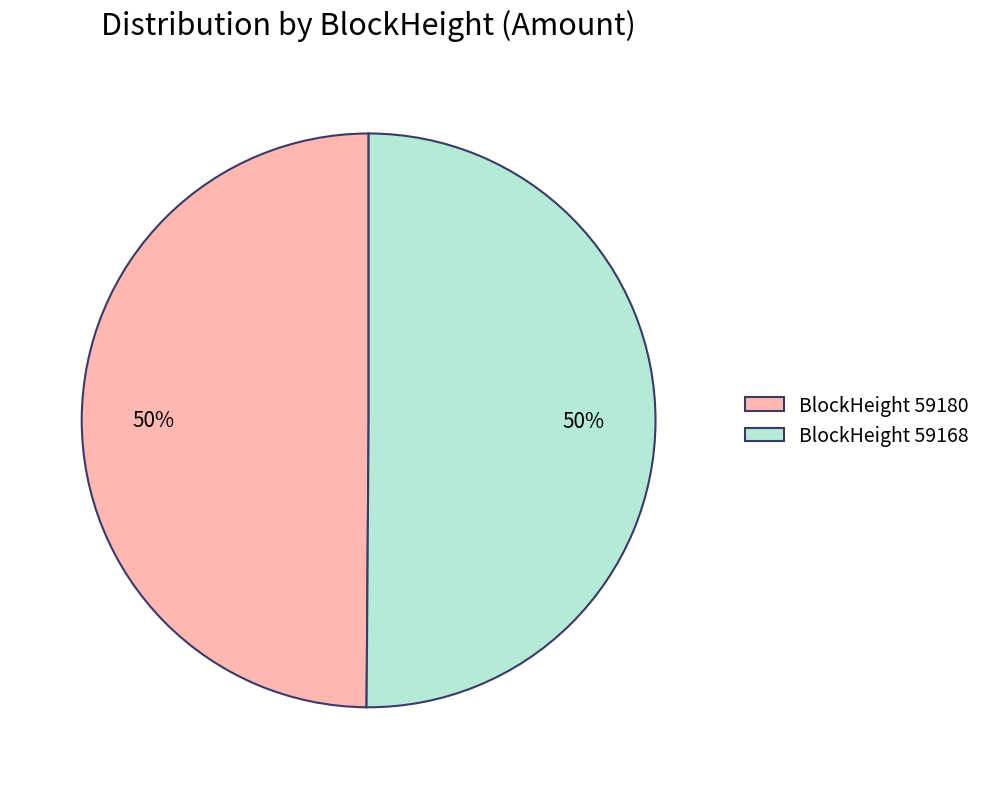

The BlockHeight 59180 slice represents 55% of the pie. True or false?

False